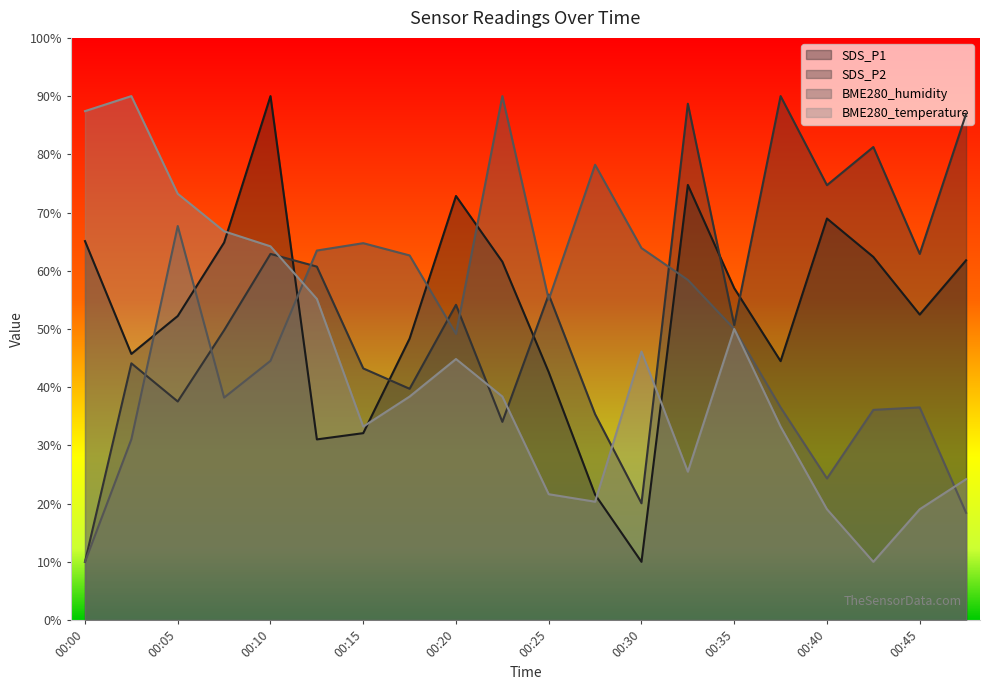

What is the spread (max minus min) of values at 00:47?

68.5